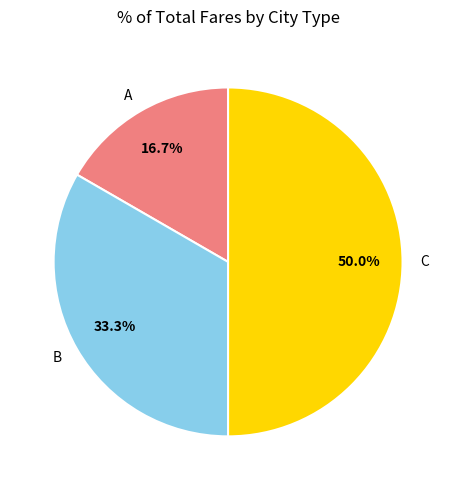

Combined, what portion of the pie is C and A?

66.7%